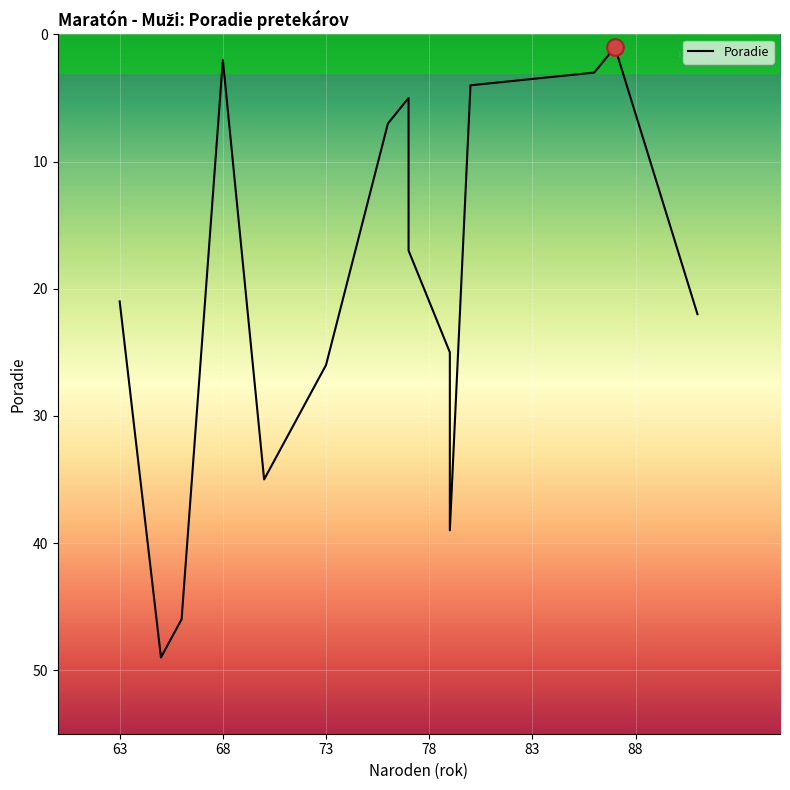

Rank the categories by value from lowest to highest.

87, 68, 86, 80, 77, 76, 77, 63, 91, 79, 73, 70, 79, 66, 65